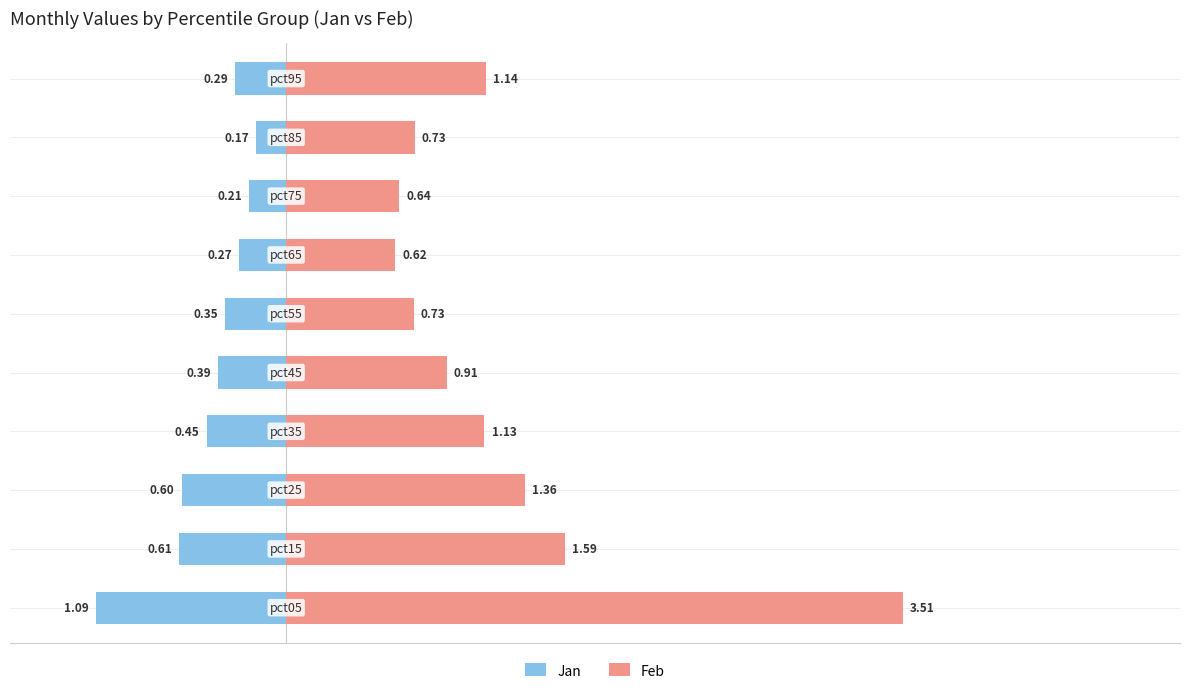

How many bars are there in each group?

2